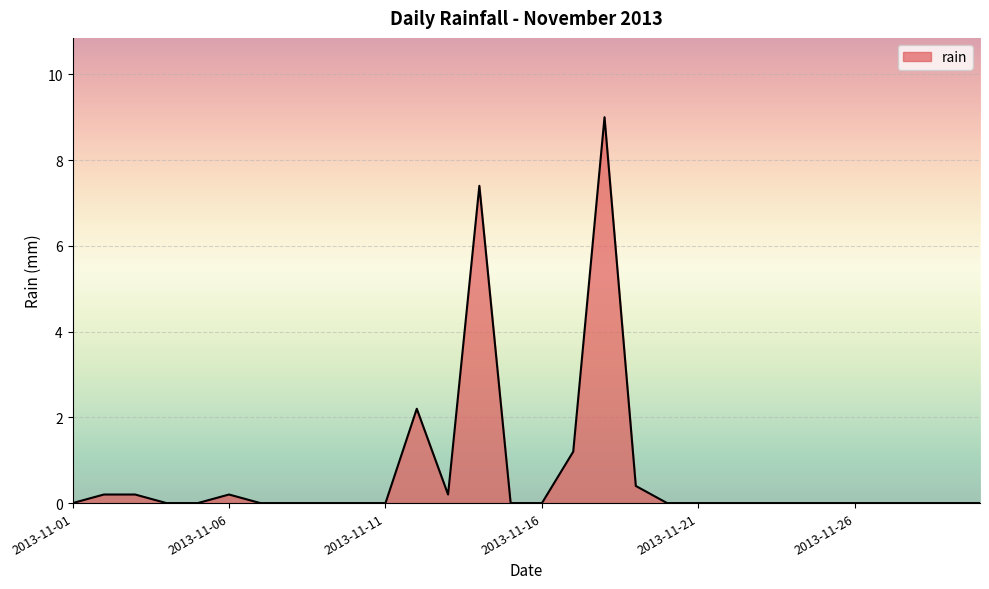

What is the greatest value displayed?

9.0